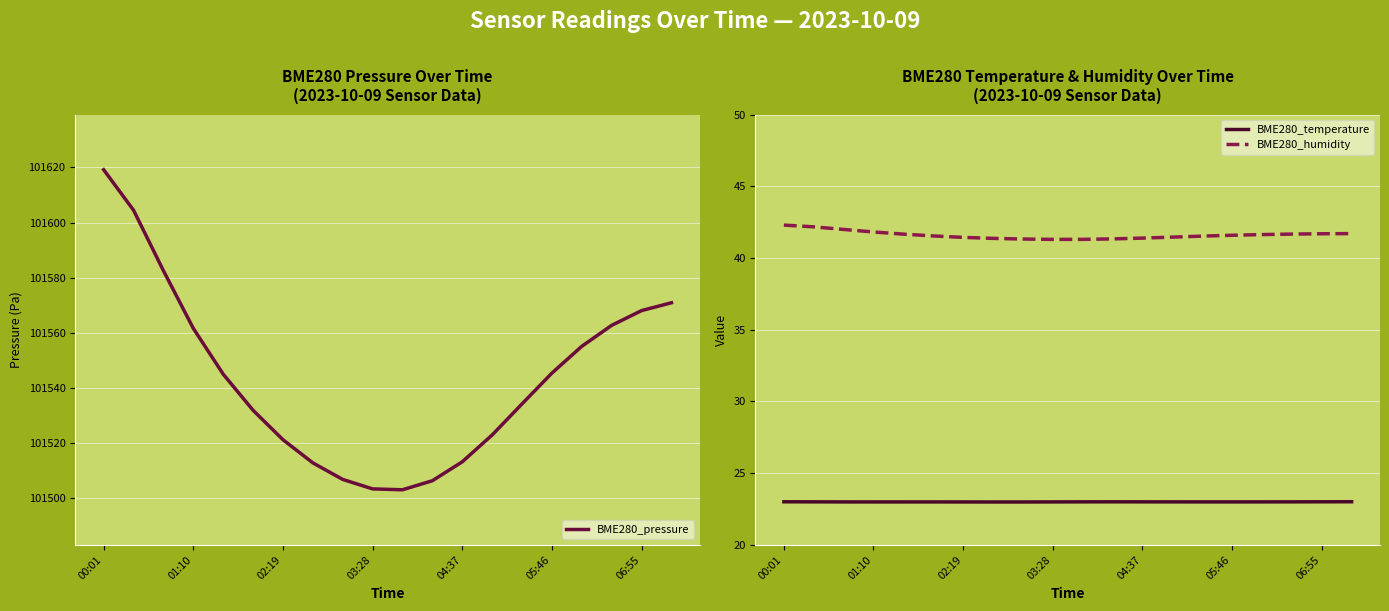

True or false: BME280_humidity and BME280_temperature intersect in this chart.

False